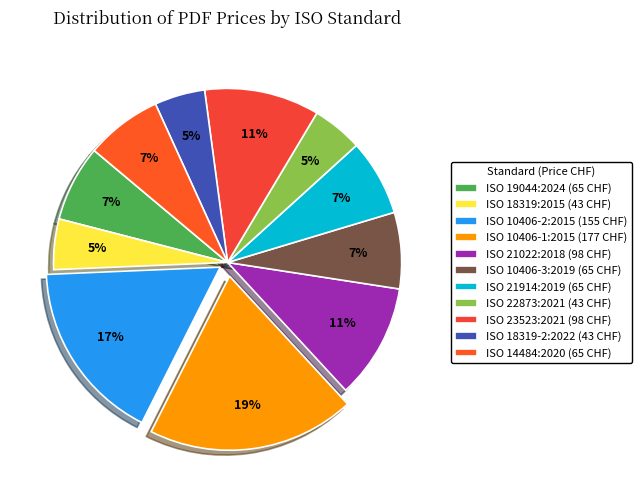

Does ISO 10406-1:2015 account for over 50% of the chart?

No